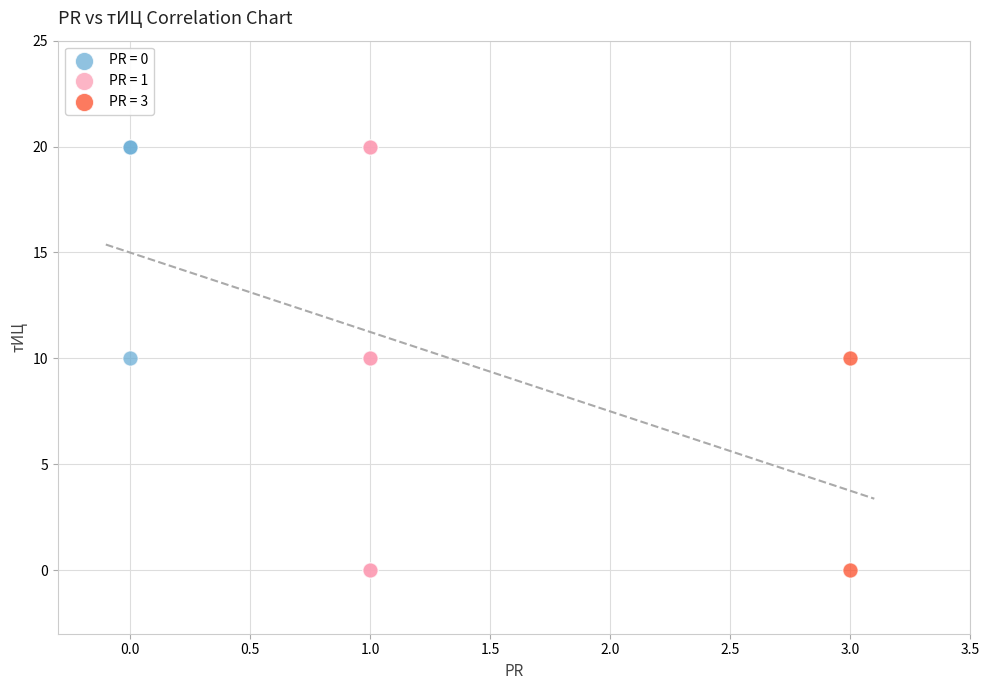

Which series has the largest Y range (max minus min)?

PR = 1